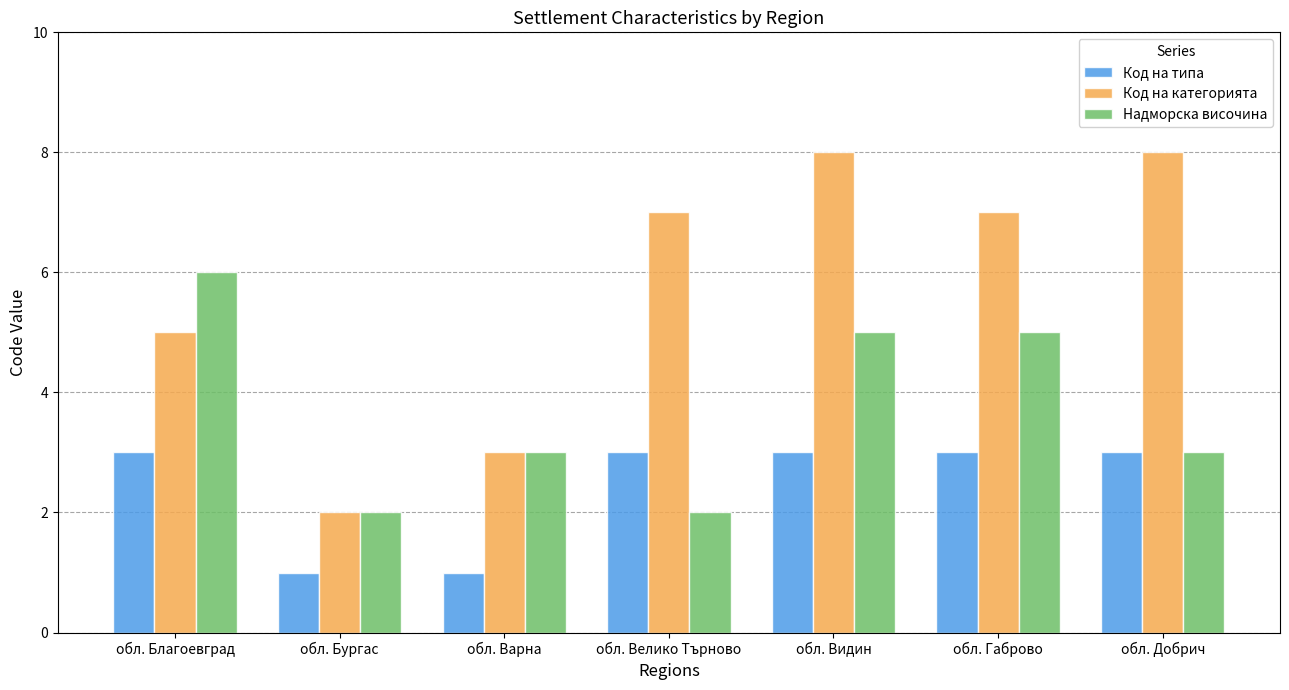

Are the bars grouped side by side (vs. stacked)?

Yes